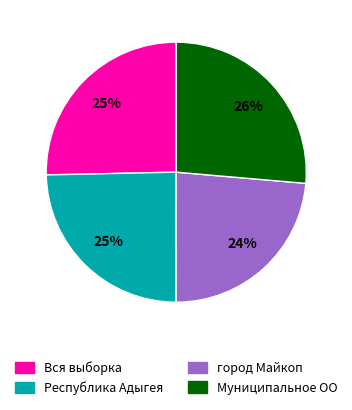

Is it true that город Майкоп is 37% of the pie?

False